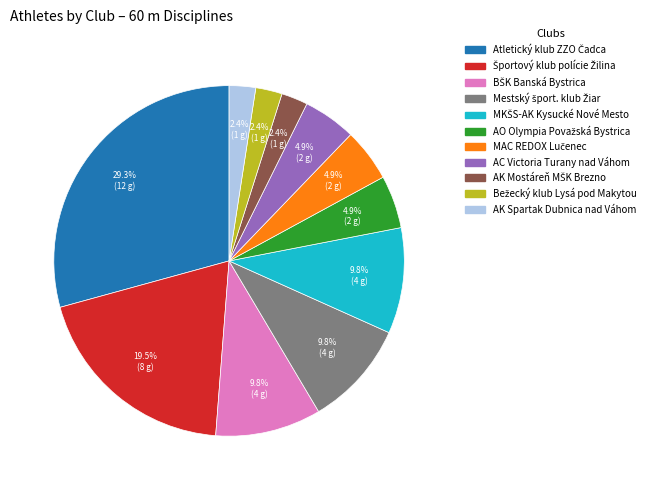

What portion of the pie excludes AC Victoria Turany nad Váhom?

95.1%